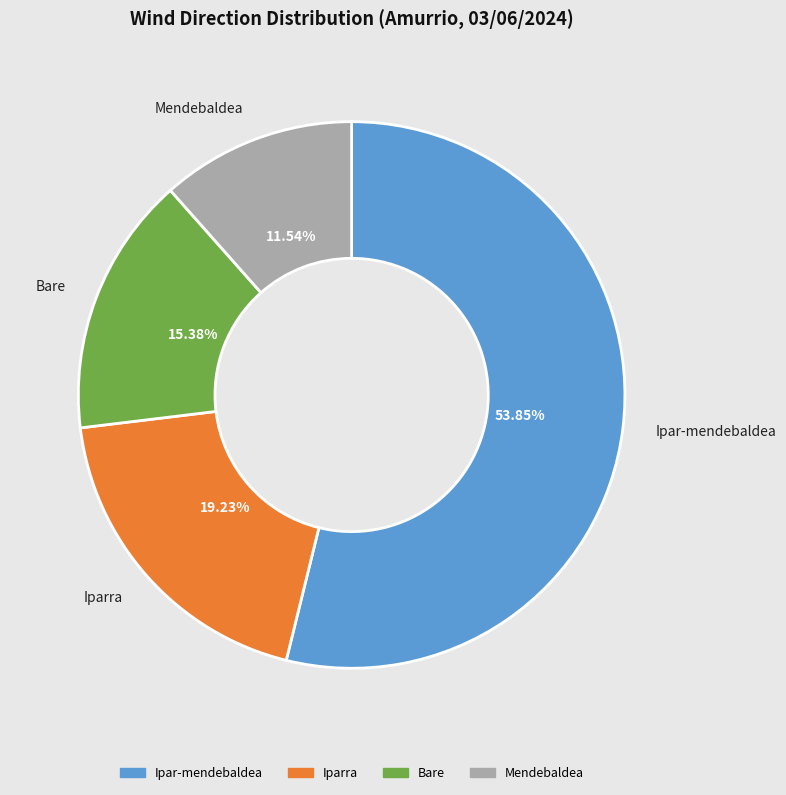

What is the smallest slice in the pie chart?

Mendebaldea